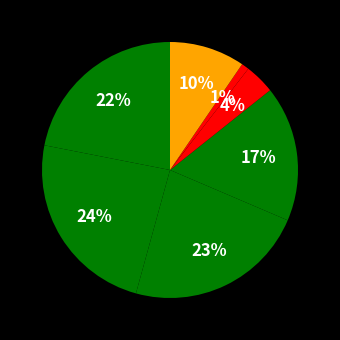

Count the number of slices in the pie.

7